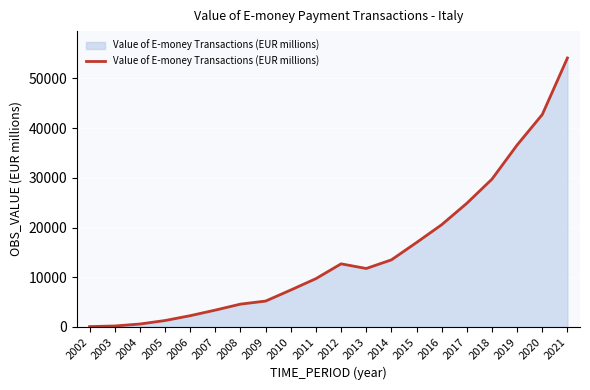

Does the chart have visible grid lines?

Yes